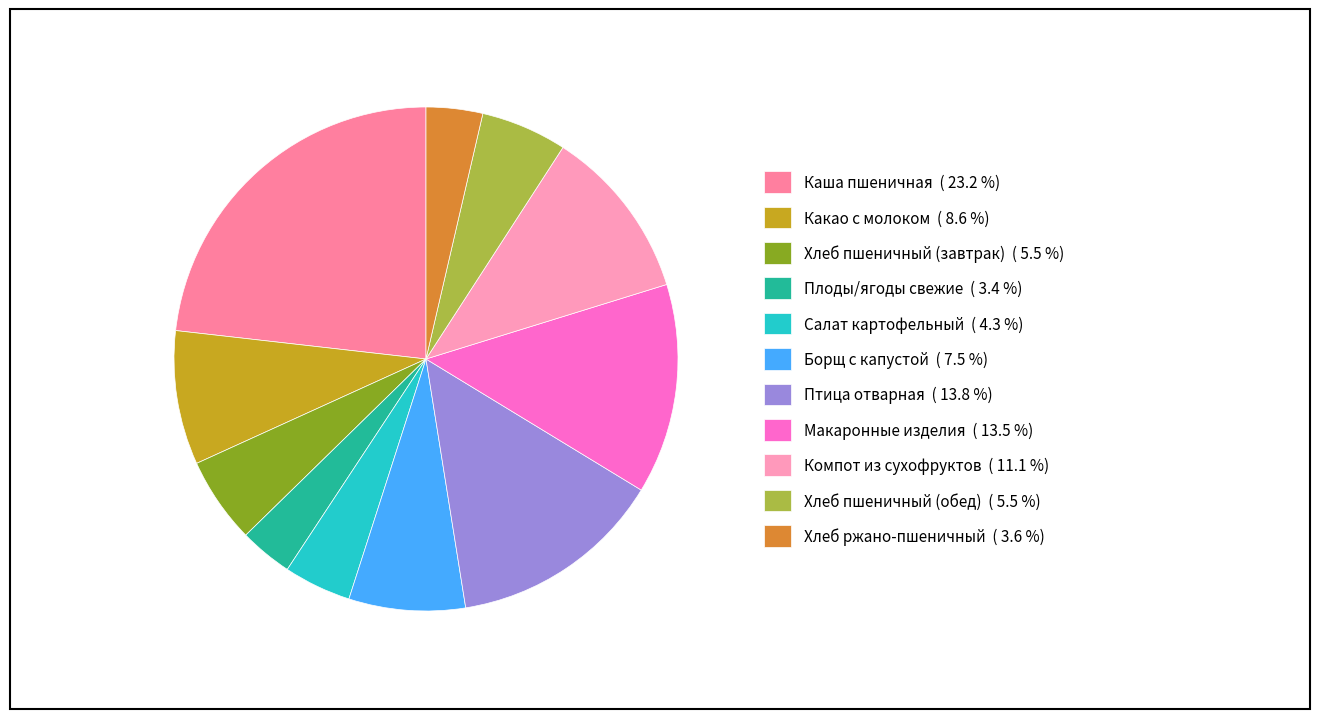

To the nearest percent, what is the difference between the largest and smallest slice percentages?

20%